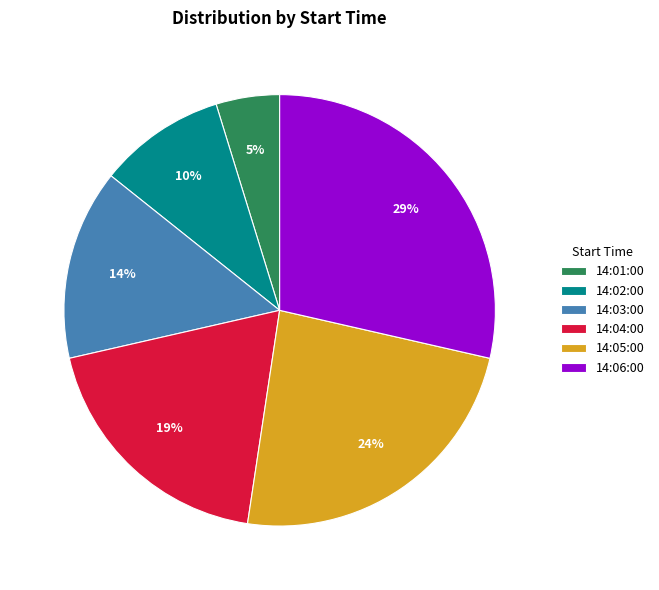

To the nearest percent, what is the difference between the largest and smallest slice percentages?

24%